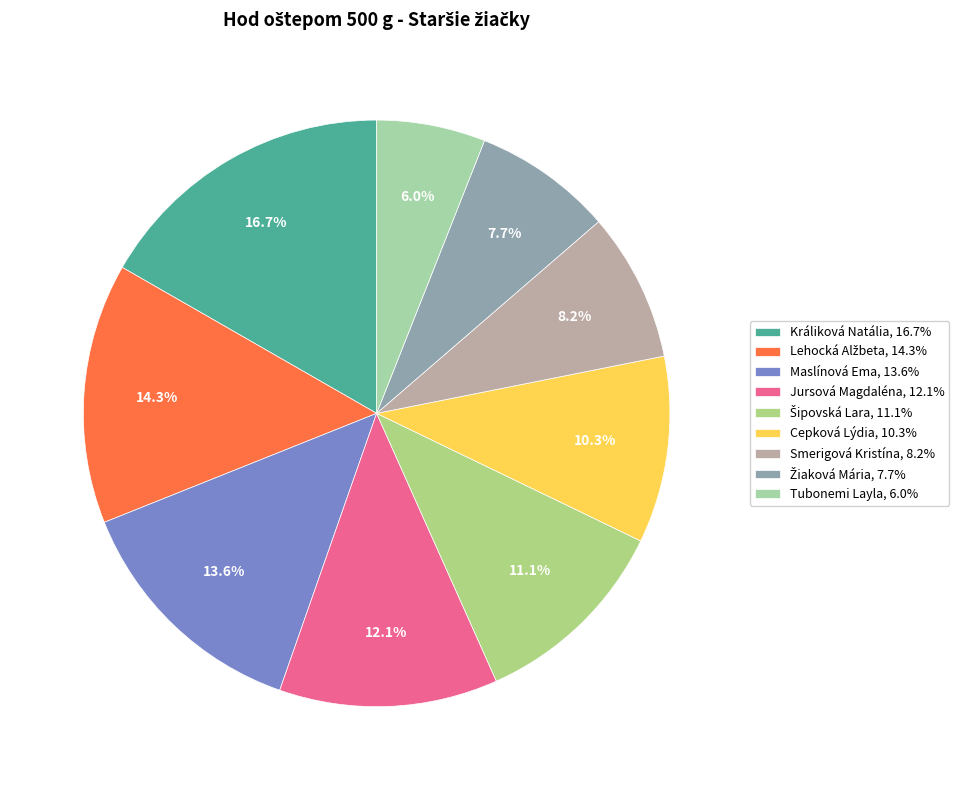

Approximately how many times larger is the value at Maslínová Ema compared to Lehocká Alžbeta?

0.9